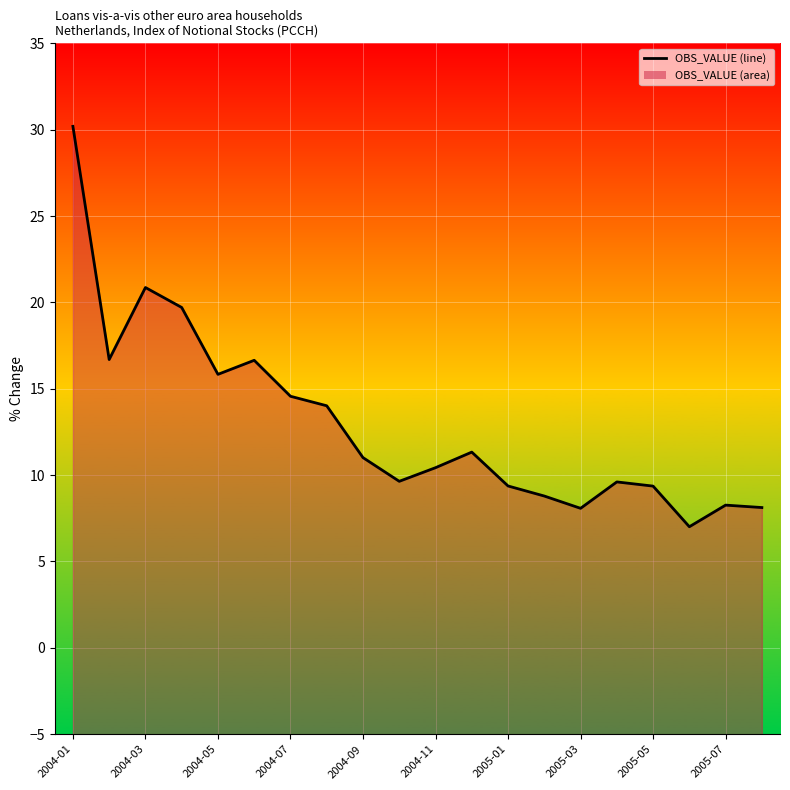

Does the chart display data point markers on the line(s)?

No